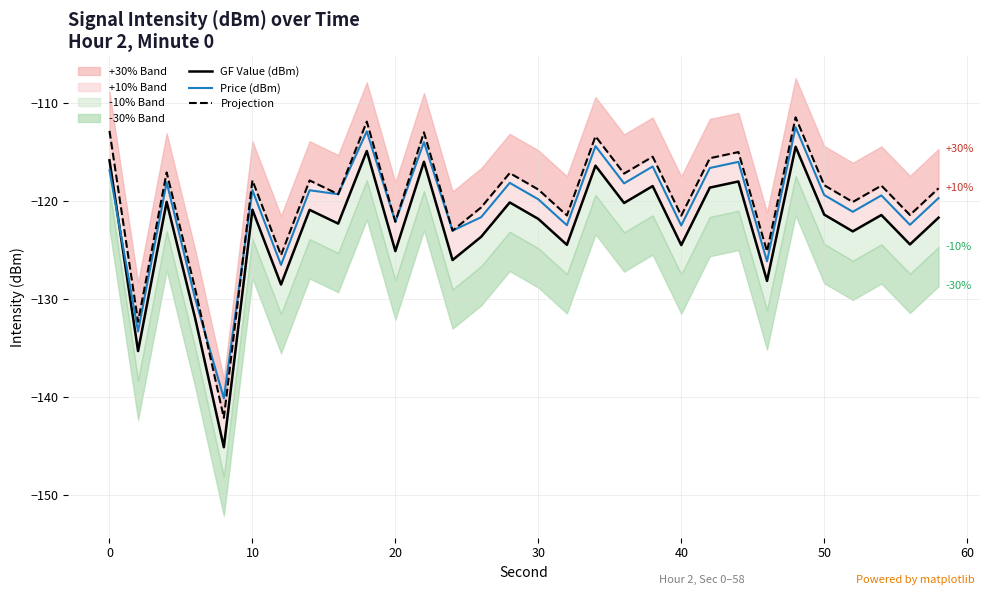

True or false: Price (dBm) has a value of -190.3 at 0.

False